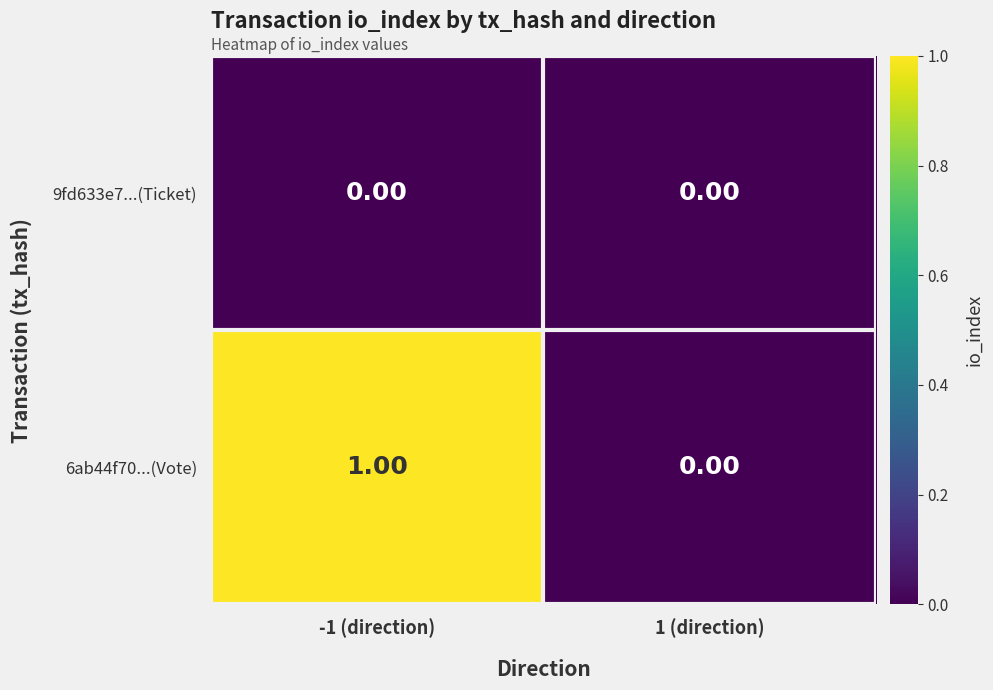

At which category is the sum across all series the highest?

-1 (direction)